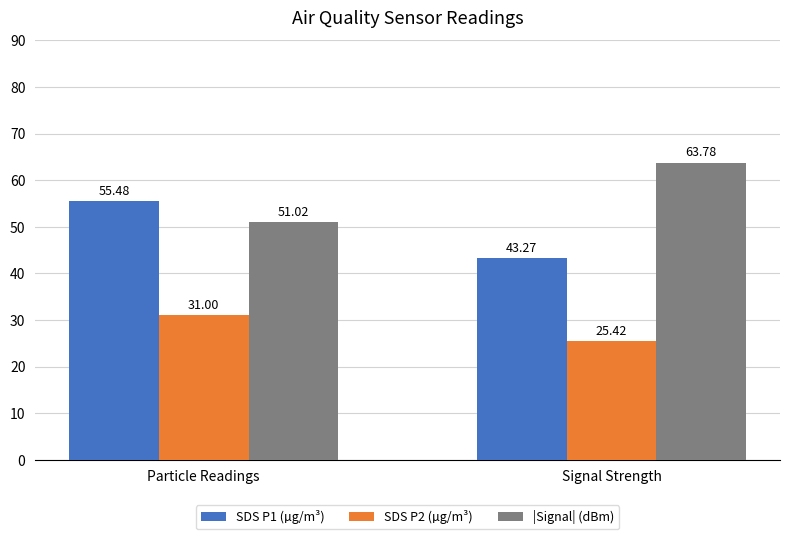

What is the minimum value shown in the chart?

25.4